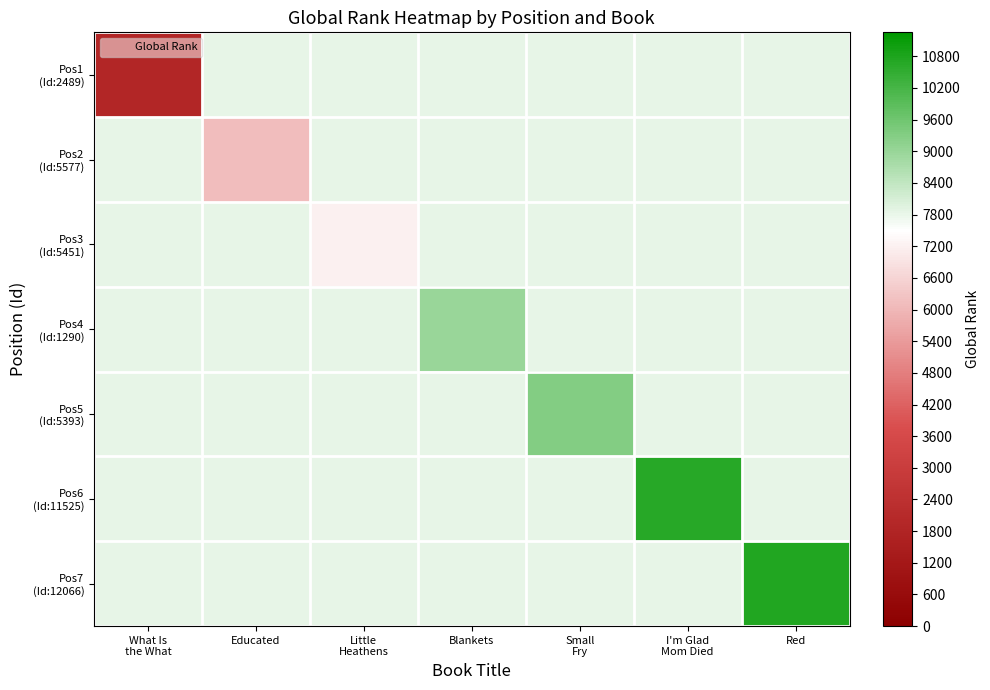

What is the total value across all series at Educated?

53160